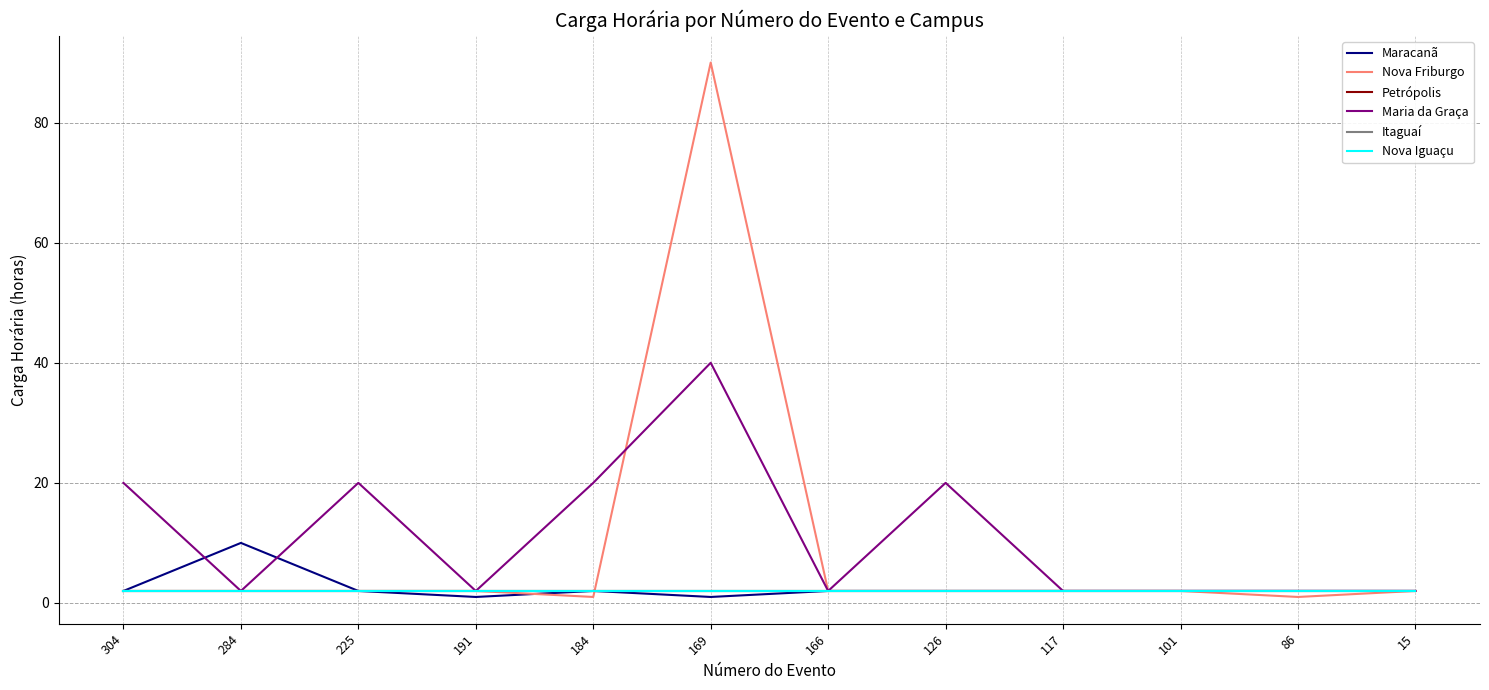

At which category does the chart reach its peak across all series?

169